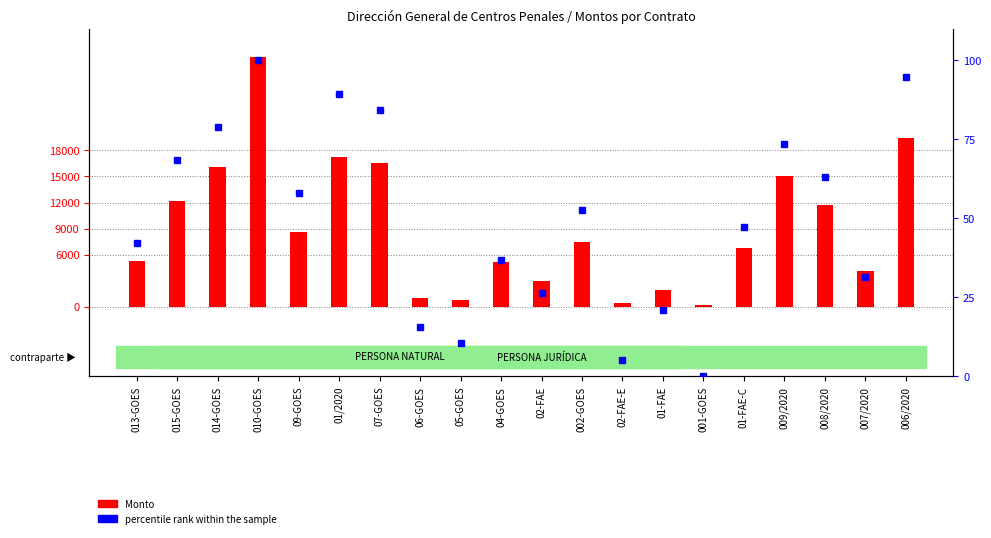

Rank the series by their maximum value, from lowest to highest.

percentile rank within the sample, Monto